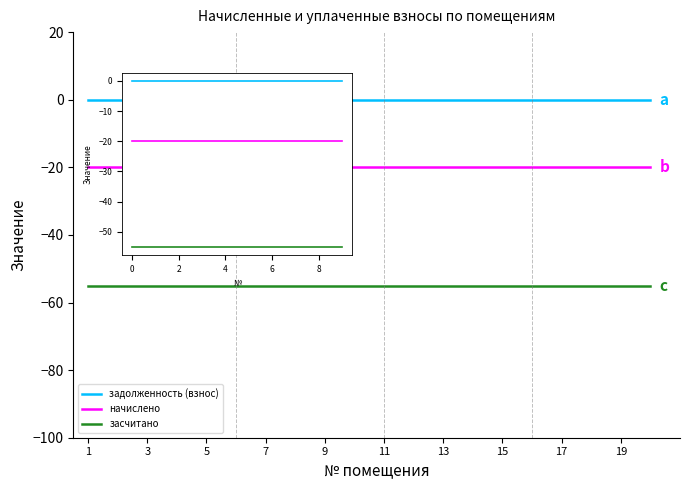

Reading right to left, transcribe all the data shown in this chart.

задолженность (взнос): 0	0	0	0	0	0	0	0	0	0	0	0	0	0	0	0	0	0	0	0
начислено: -20	-20	-20	-20	-20	-20	-20	-20	-20	-20	-20	-20	-20	-20	-20	-20	-20	-20	-20	-20
засчитано: -55	-55	-55	-55	-55	-55	-55	-55	-55	-55	-55	-55	-55	-55	-55	-55	-55	-55	-55	-55